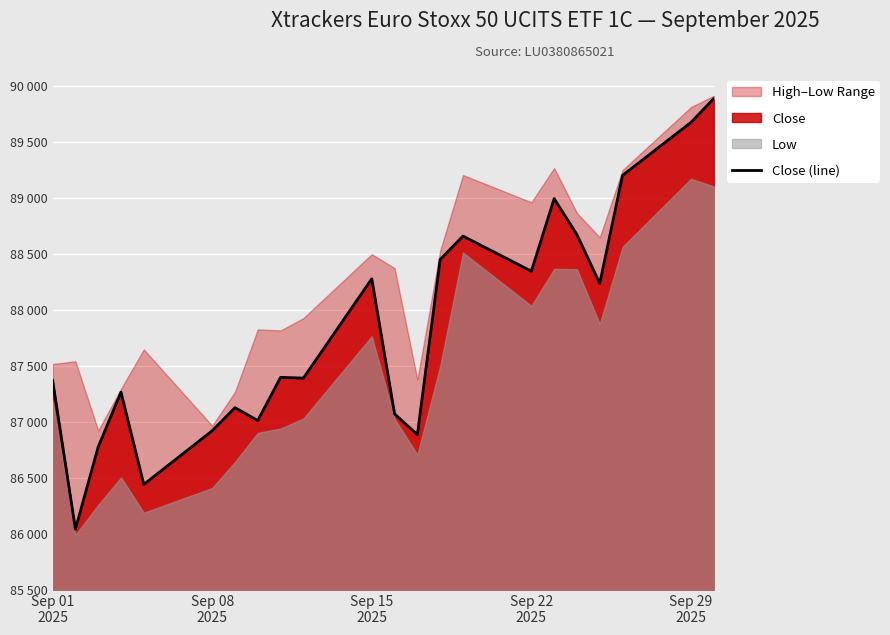

How many data points are less than 87398?

11